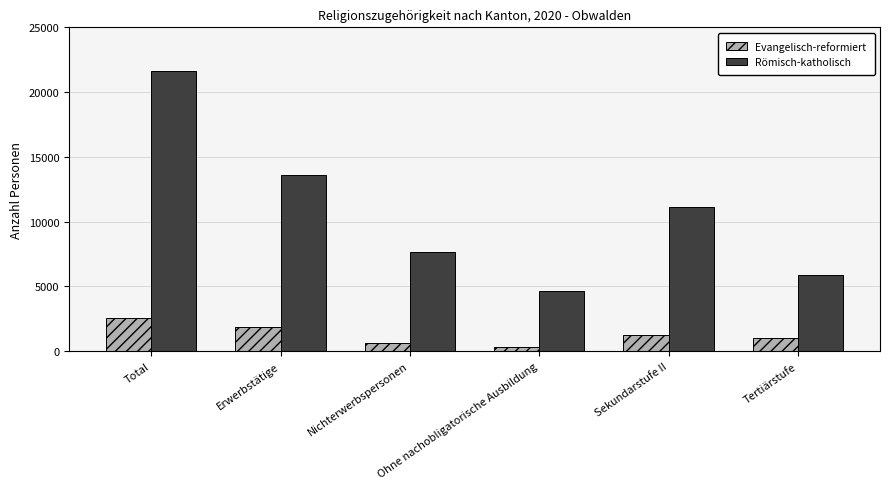

What is the minimum value for Römisch-katholisch?

4610.6